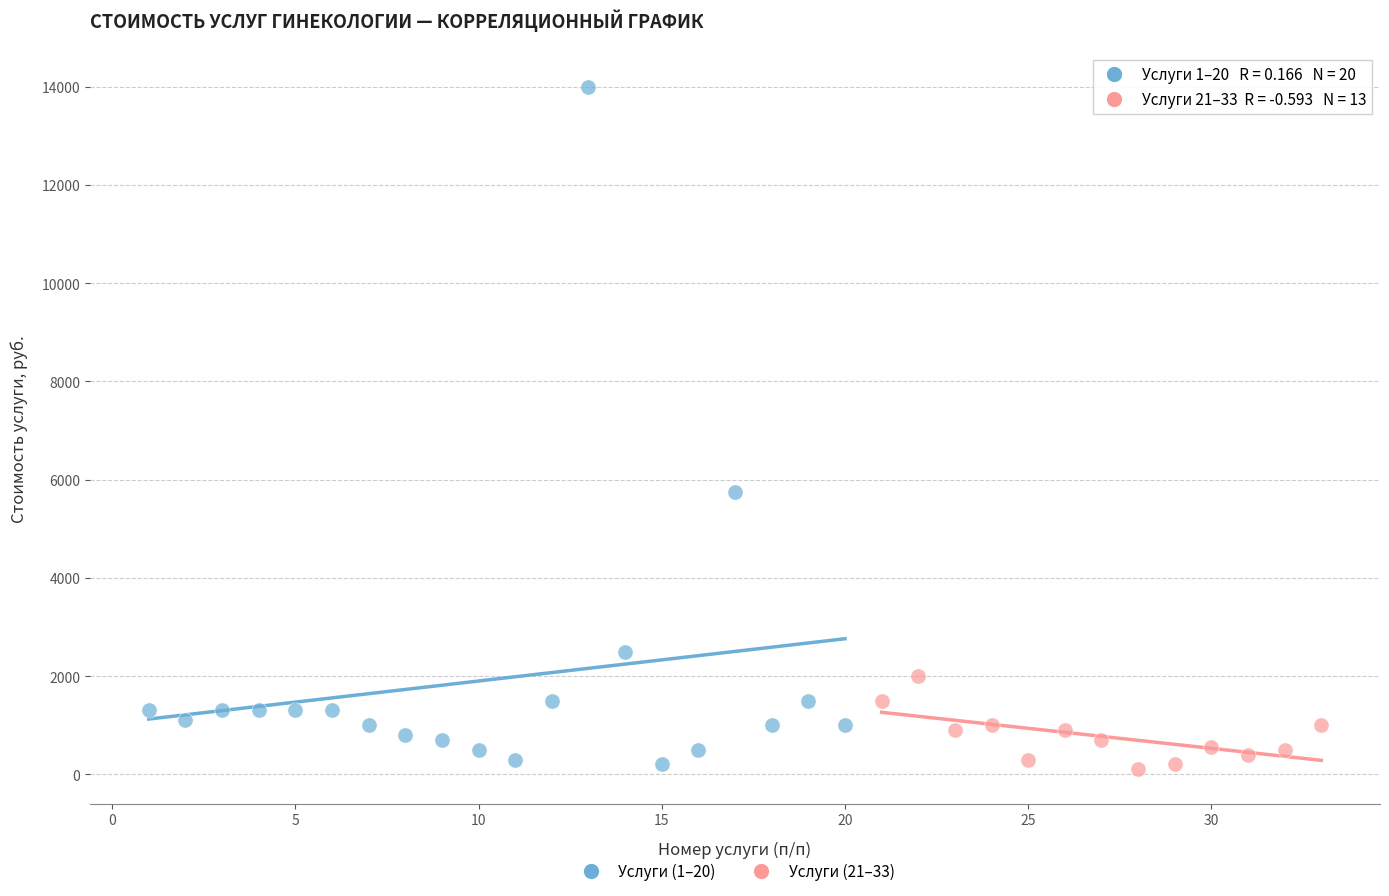

Which series reaches the maximum Y coordinate?

Услуги (1–20)